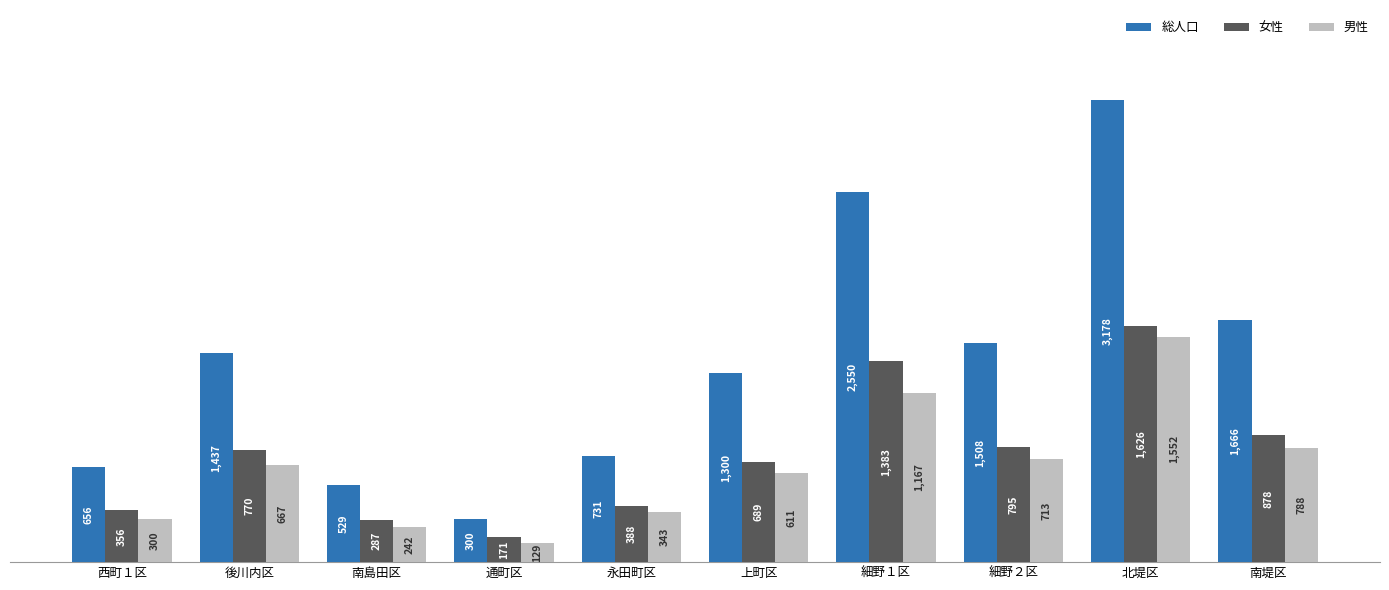

Which category has the lowest value in the 男性 series?

通町区